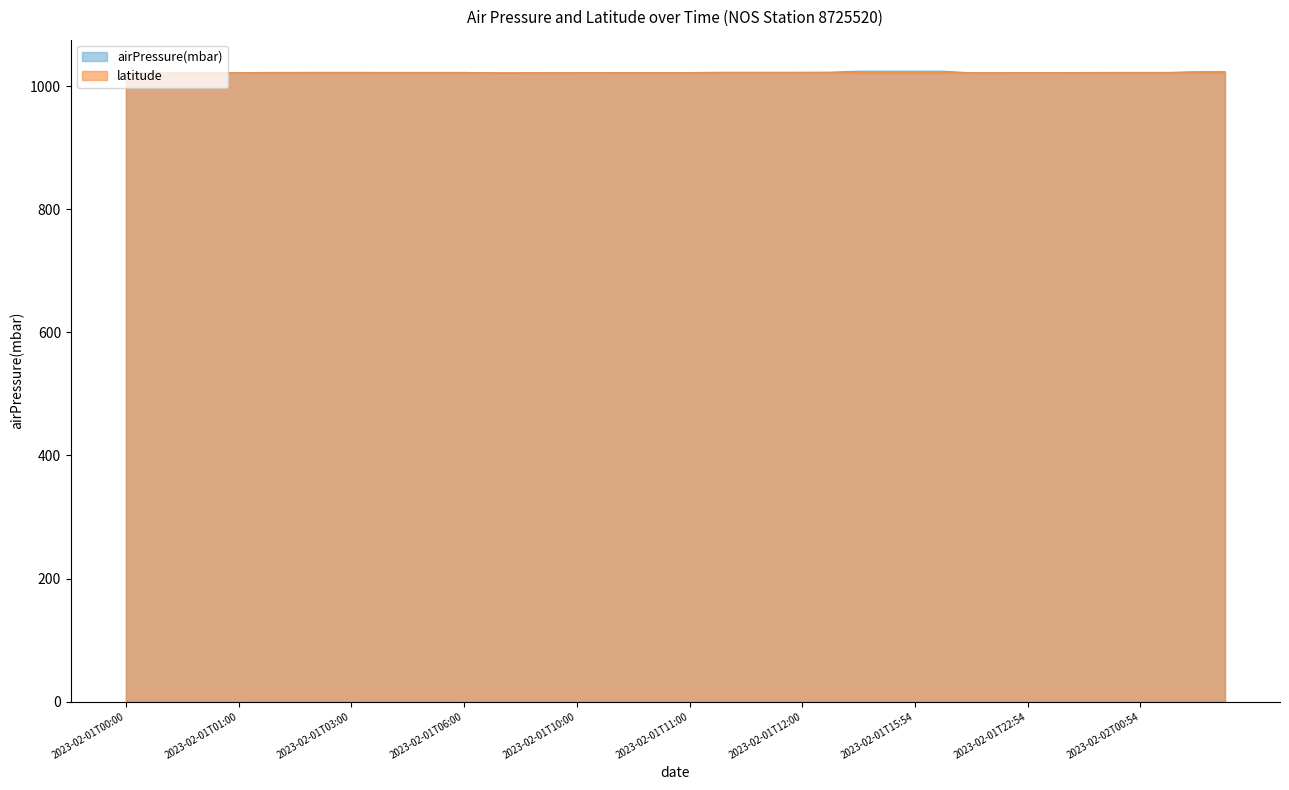

Reading left to right, extract all data points from this chart.

1021.5	1021.9	1021.9	1021.9	1021.9	1022.5	1022.5	1022.6	1022.6	1022.5	1022.5	1022.5	1022.5	1021.7	1021.7	1021.8	1021.8	1022.1	1022.2	1022.3	1022.3	1022.7	1022.7	1022.7	1022.8	1022.9	1024.5	1024.5	1024.5	1024.5	1021.8	1021.8	1021.9	1021.9	1022.4	1022.5	1022.5	1022.5	1023.7	1023.7